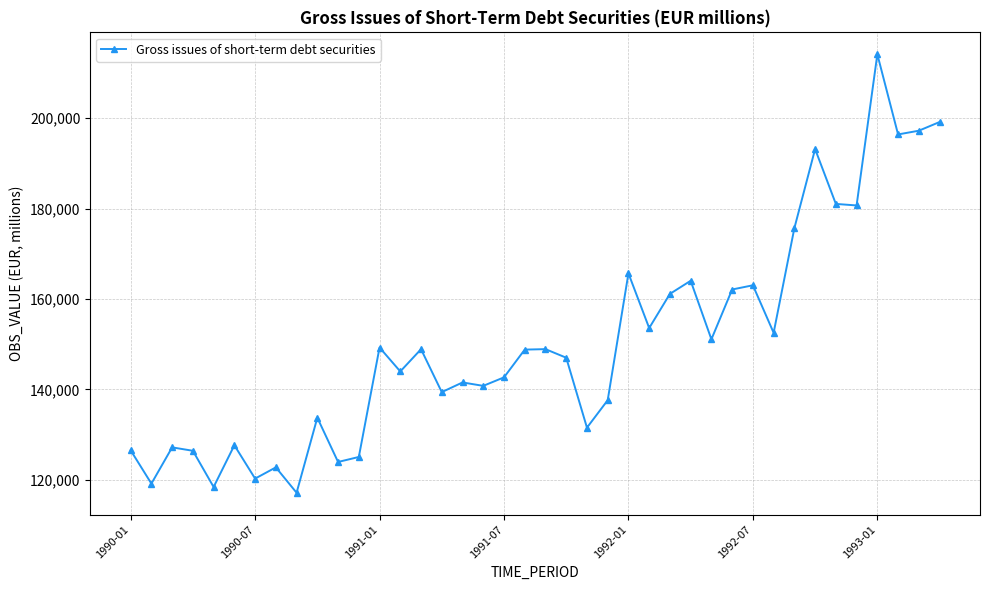

What is the greatest value displayed?

214148.8